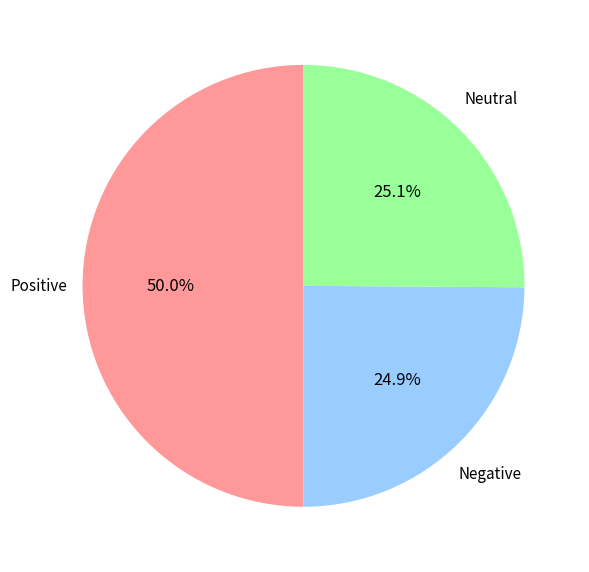

Count the number of slices in the pie.

3